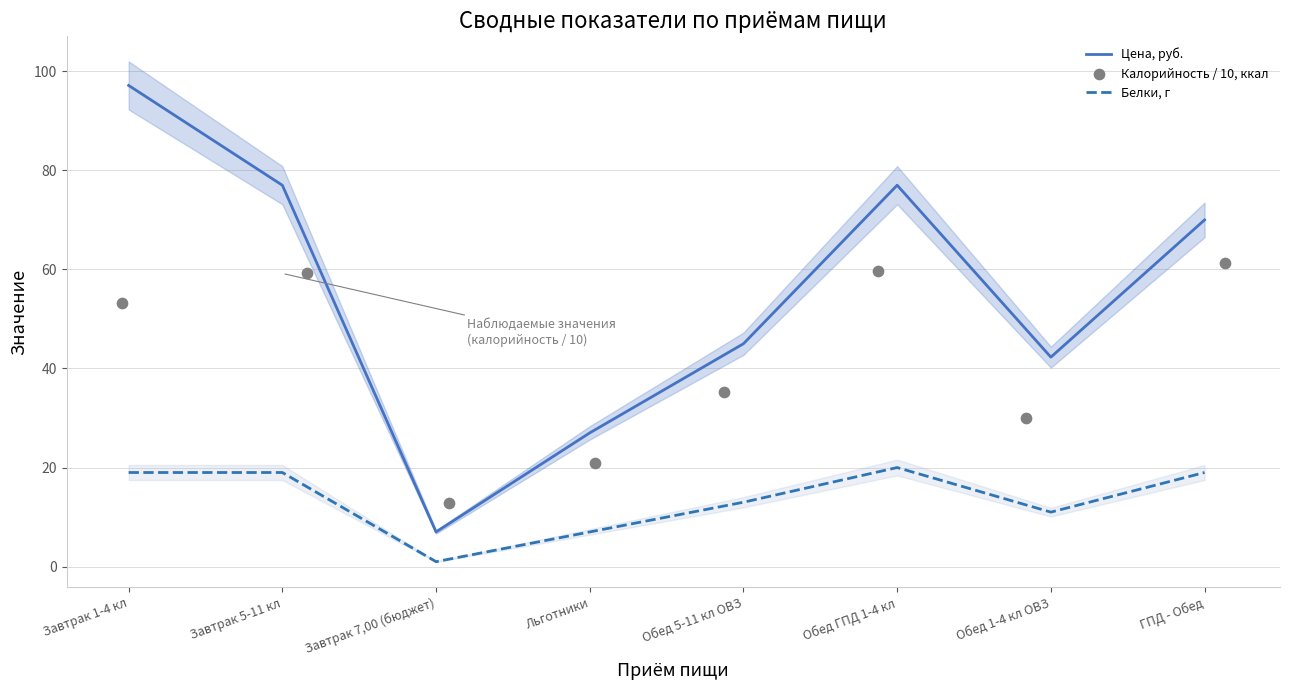

Which series reaches the minimum Y coordinate?

Белки, г